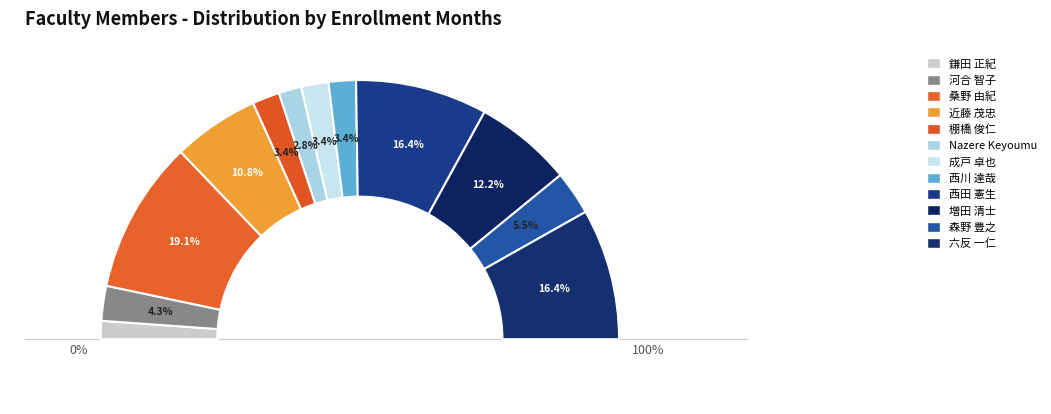

What percentage is the Nazere Keyoumu slice, to the nearest percent?

3%